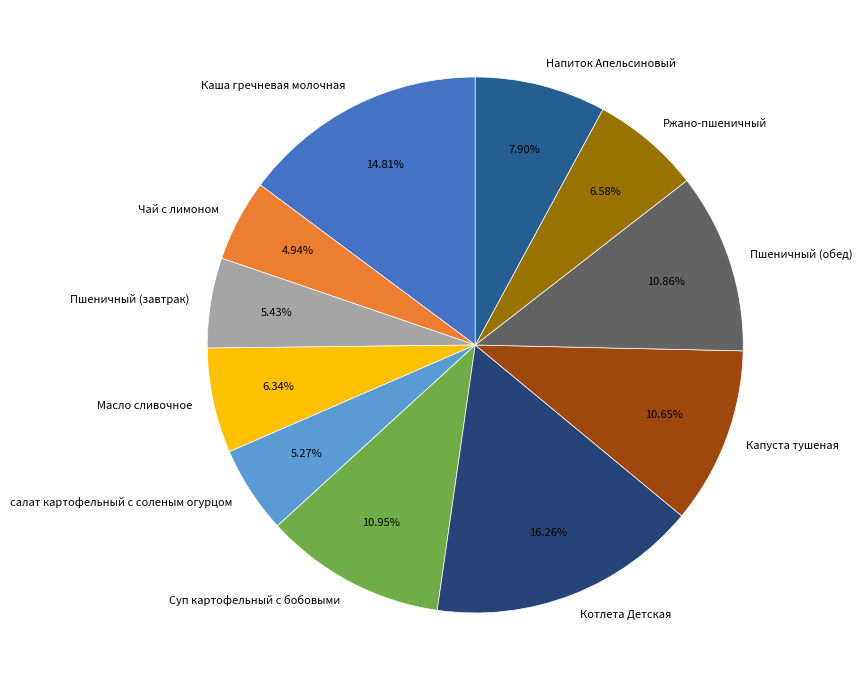

Which slice is the largest?

Котлета Детская